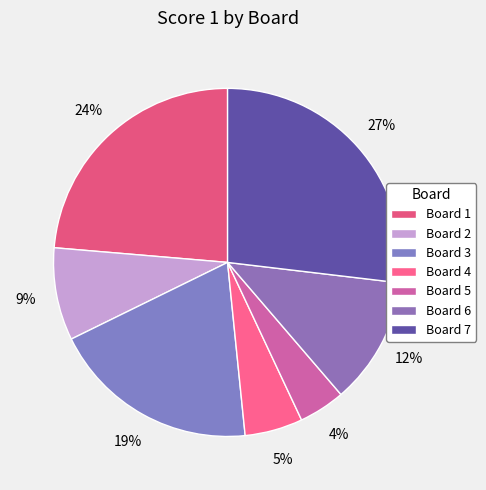

To the nearest percent, what percentage of the pie is Board 6?

12%